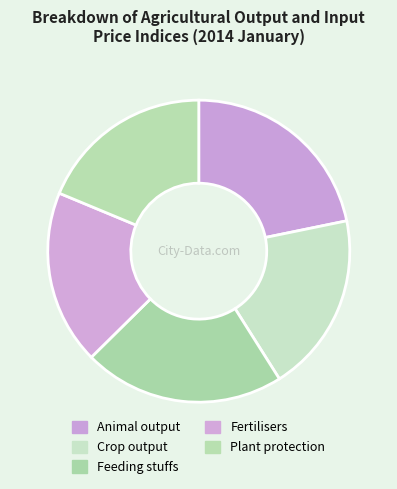

Rank the categories by value from lowest to highest.

Fertilisers, Plant protection products, Crop output, Feeding stuffs, Animal output